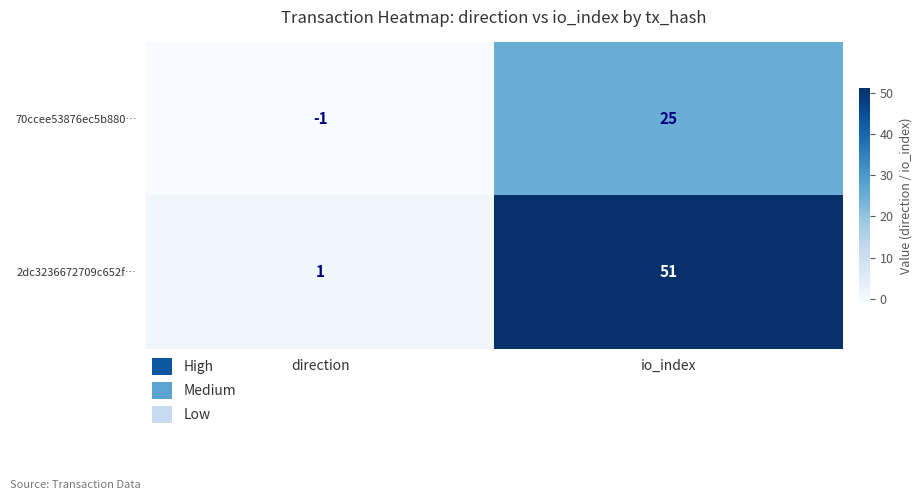

At which category does the chart reach its minimum across all series?

direction